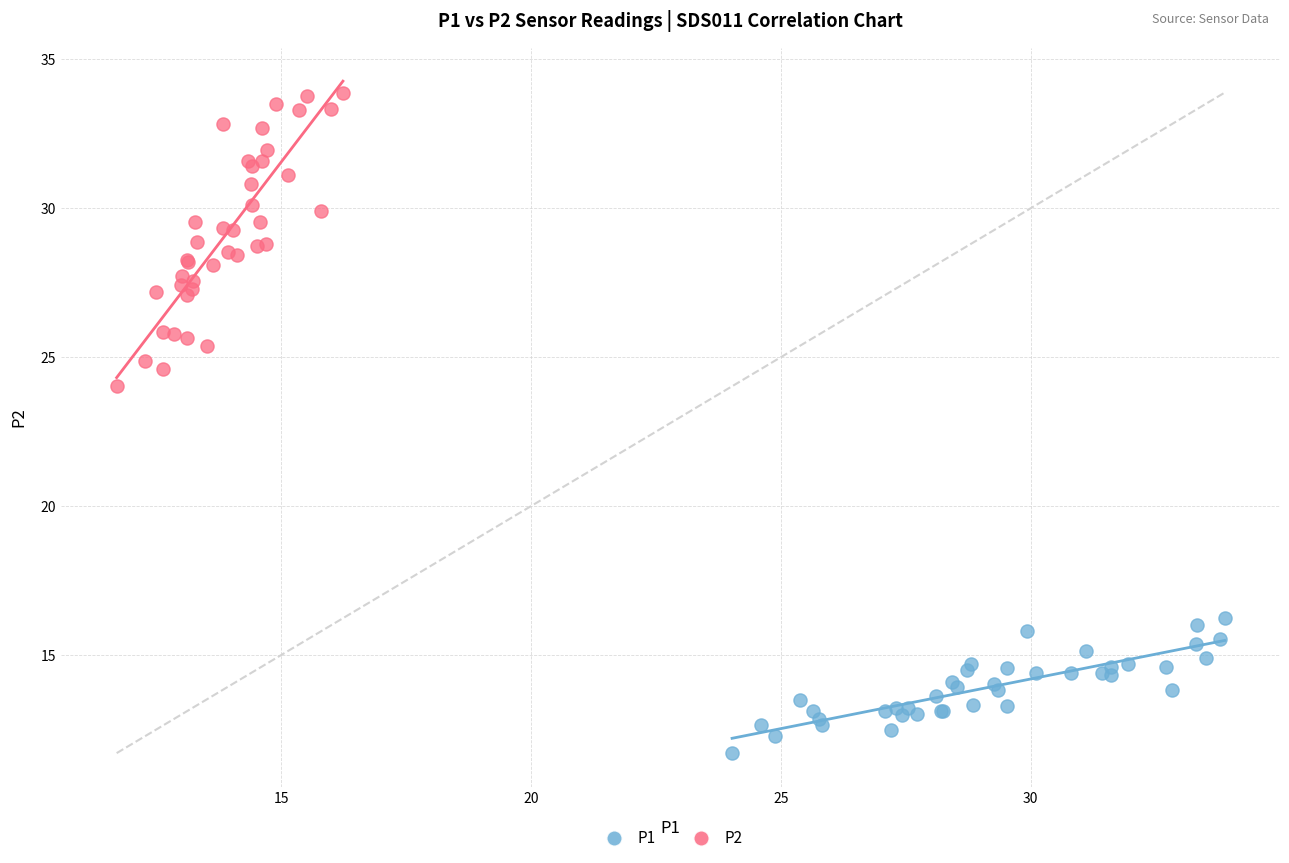

Which series reaches the minimum Y coordinate?

P1